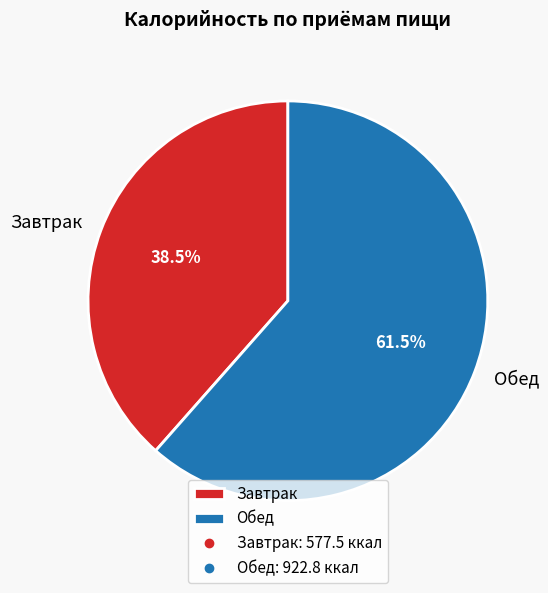

What is the majority slice?

Обед